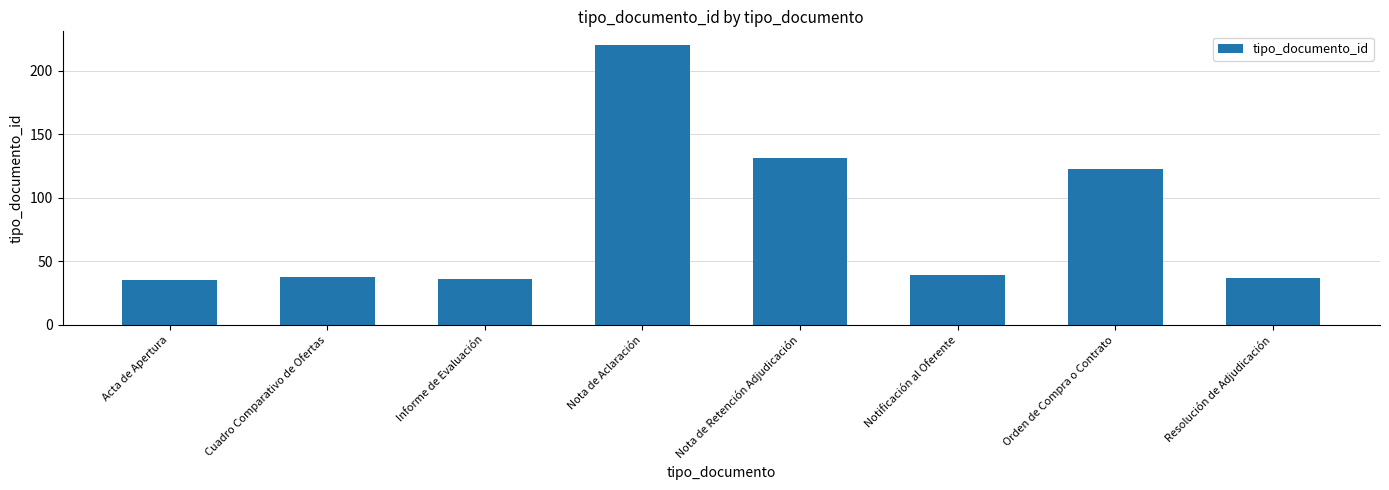

True or false: the data shows 37 at Resolución de Adjudicación.

True